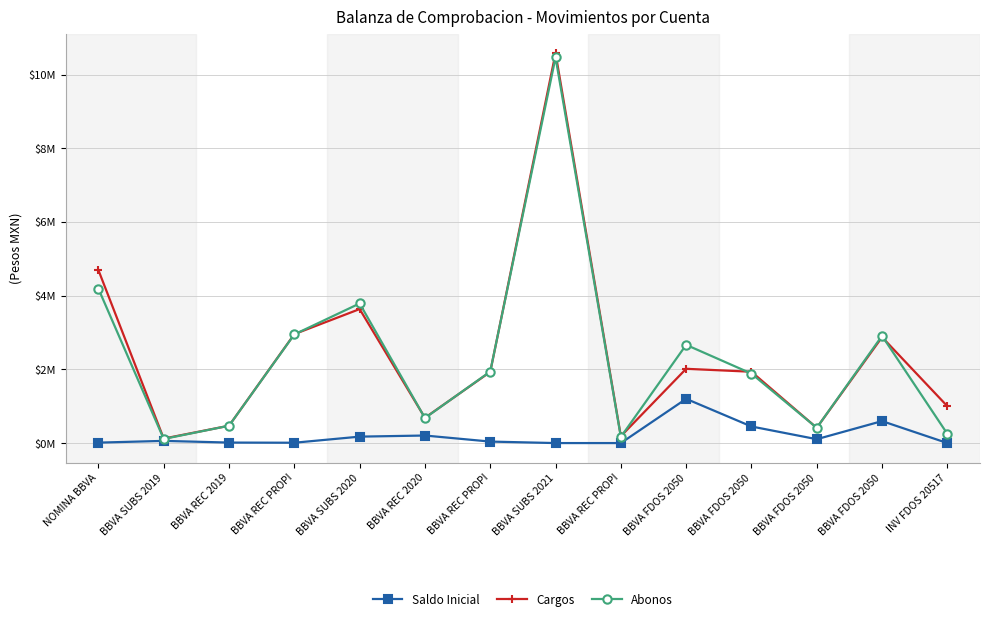

Which has a higher value, BBVA SUBS 2019 or BBVA REC PROPI?

BBVA SUBS 2019